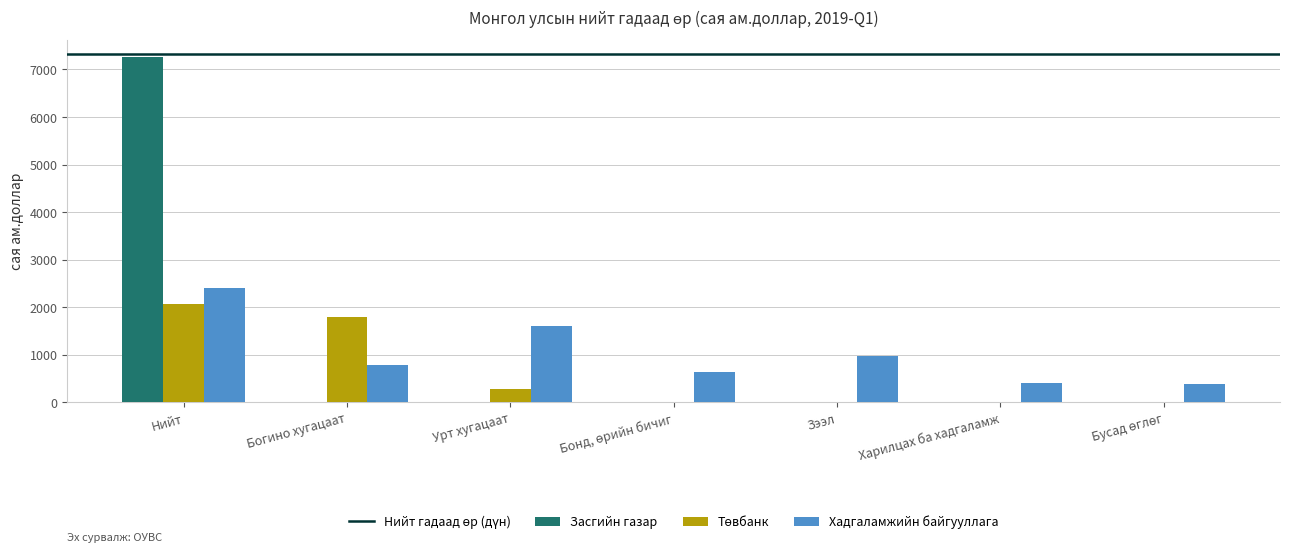

What is the total value across all series at Зээл?

973.2